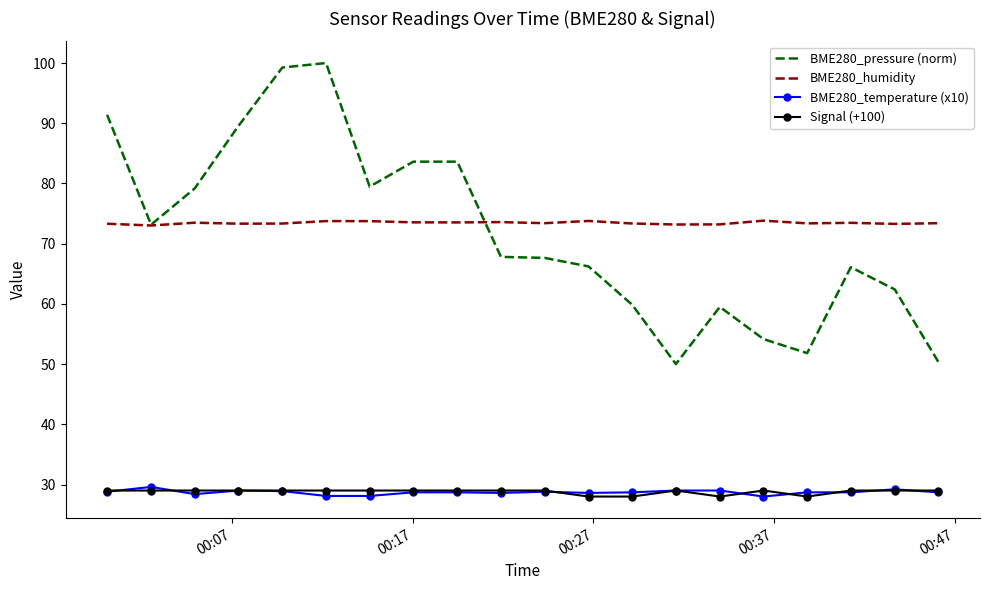

True or false: BME280_pressure (norm) and BME280_temperature (x10) intersect in this chart.

False